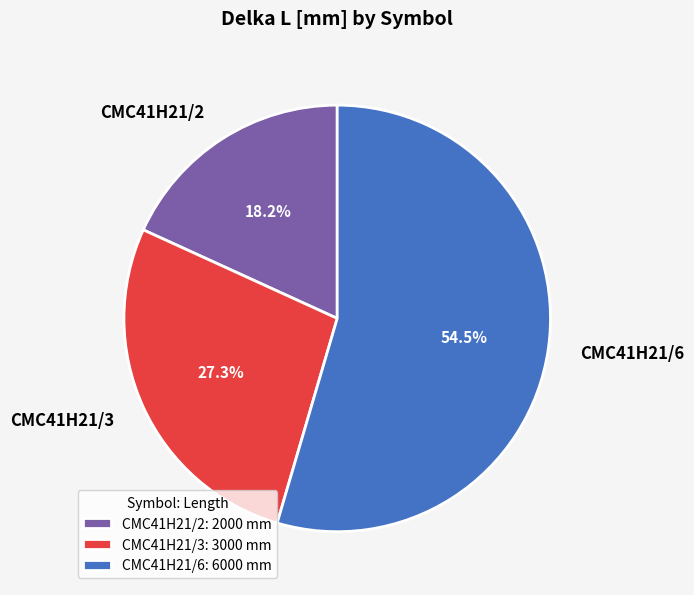

Which slice is the largest?

CMC41H21/6